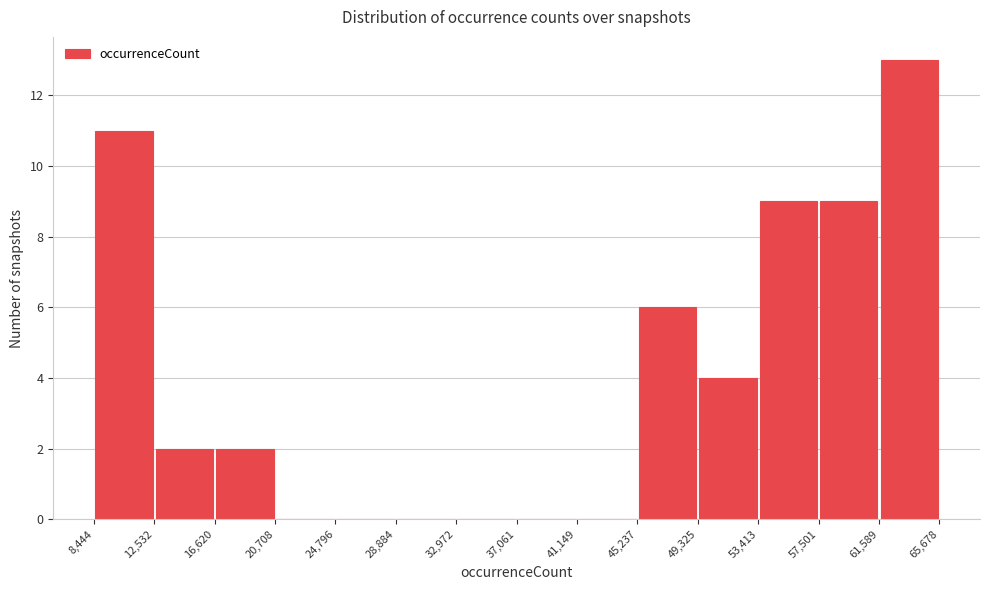

What is the height of the bar covering 12,532 to 16,620 on the x-axis? The values are not printed on the chart, so give them approximately, as read against the axis.

2